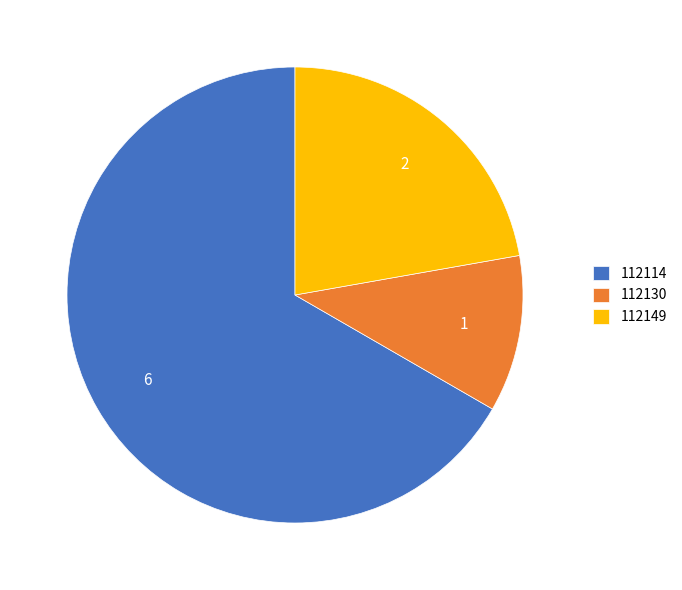

What is the smallest slice in the pie chart?

112130